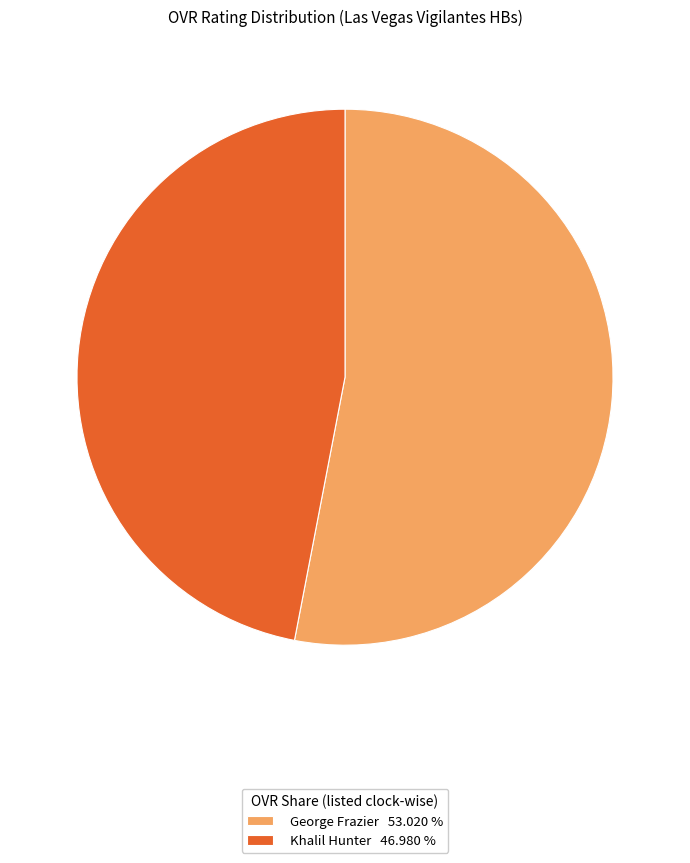

Between George Frazier 53.020 % and Khalil Hunter 46.980 %, which is larger?

George Frazier 53.020 %